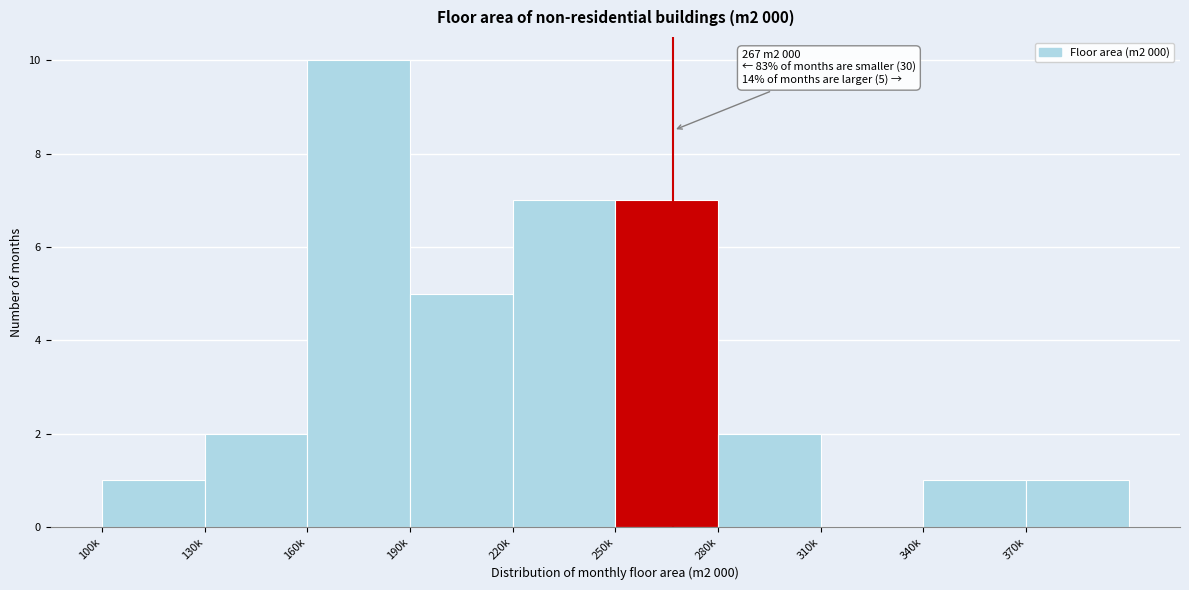

Reading right to left, list all the values displayed in this chart.

370k=1	340k=1	310k=0	280k=2	250k=7	220k=7	190k=5	160k=10	130k=2	100k=1